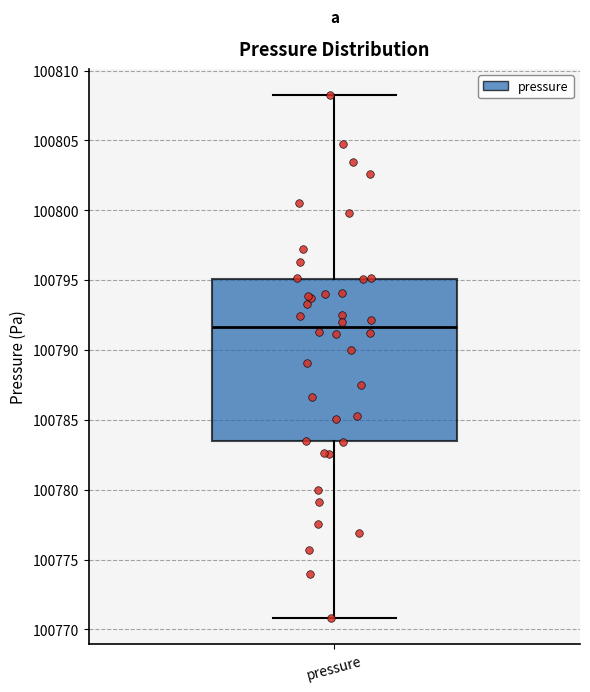

Transcribe this box plot: give where the median line is, the range the box spans, and where the two whiskers end, as read against the y-axis. The values are not printed on the chart, so give them approximately, as read against the axis.

median 100791.5, box 100783.5 to 100795.0, whiskers 100771.0 to 100808.5